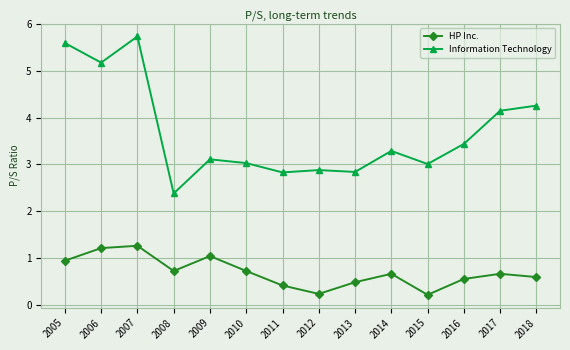

At which category is the sum across all series the highest?

2007